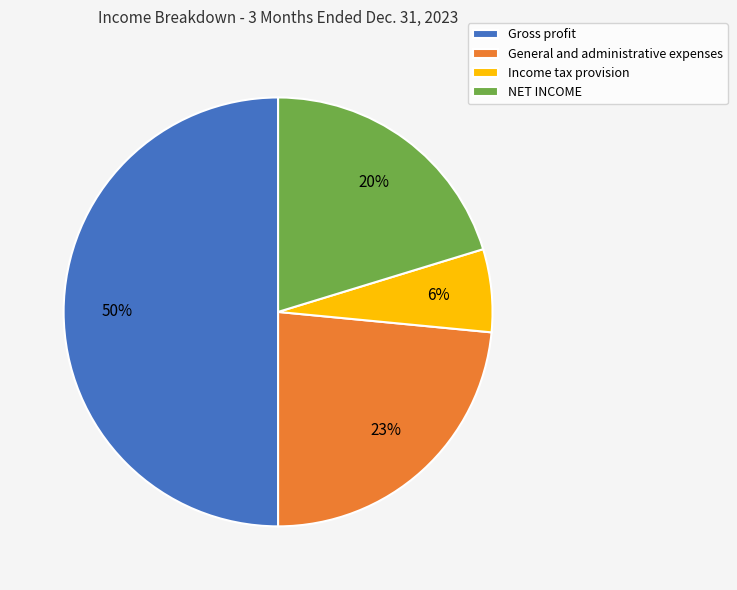

Which has a higher value, General and administrative expenses or Income tax provision?

General and administrative expenses